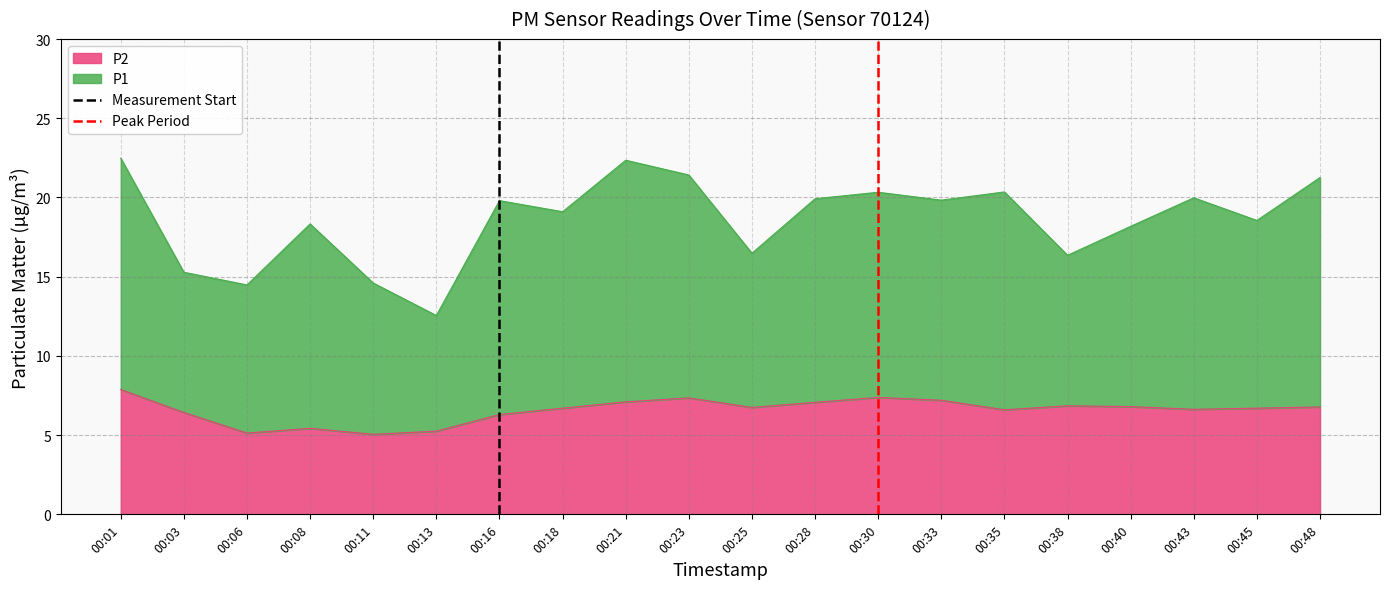

What is the maximum value for P2?

7.9